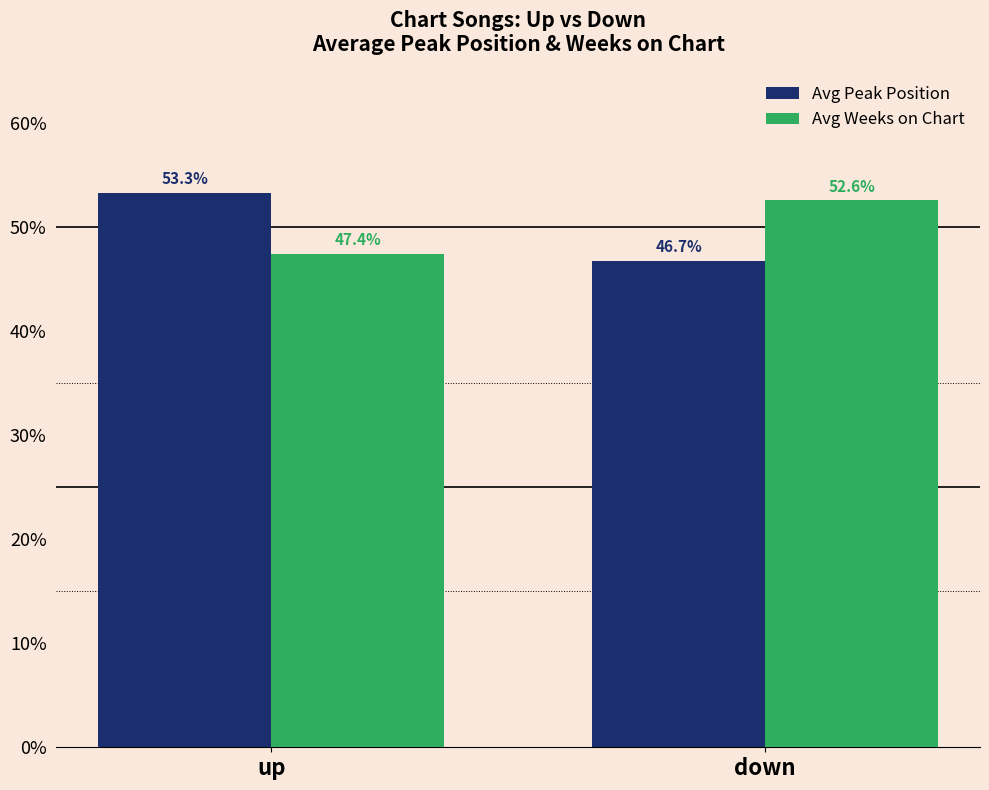

Does the chart contain stacked bars?

No